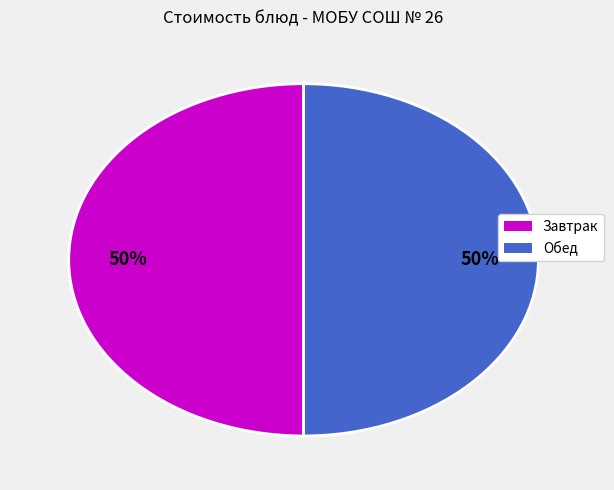

To the nearest percent, what is the average slice percentage?

50%